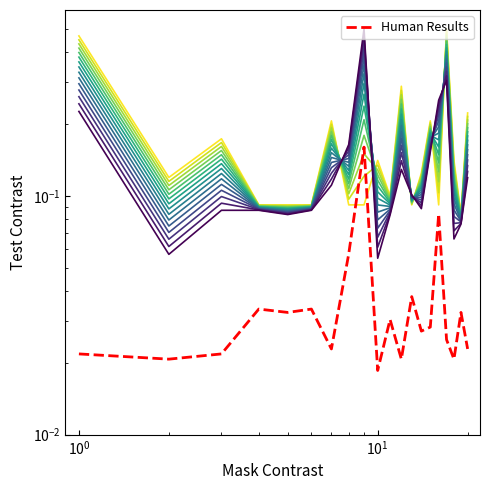

Which label corresponds to the largest value in the chart?

9